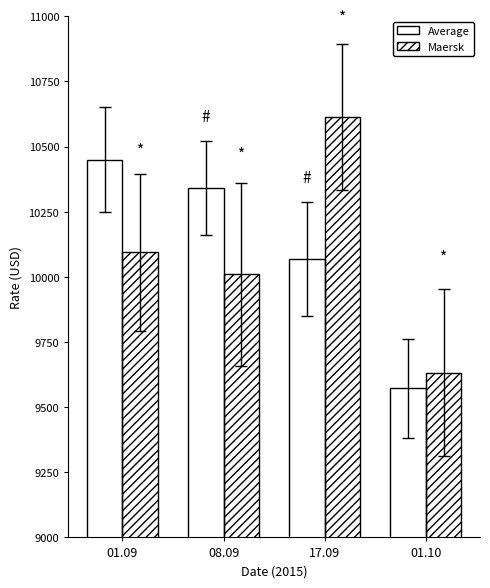

True or false: Average has a value of 3166 at 01.09.

False